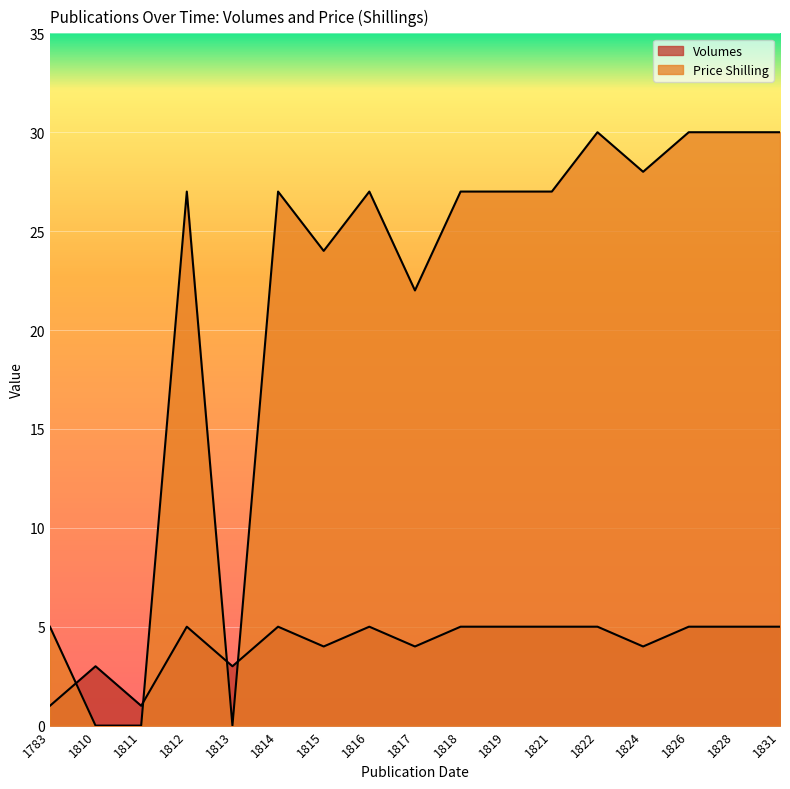

The Volumes series shows 8 at 1812. True or false?

False